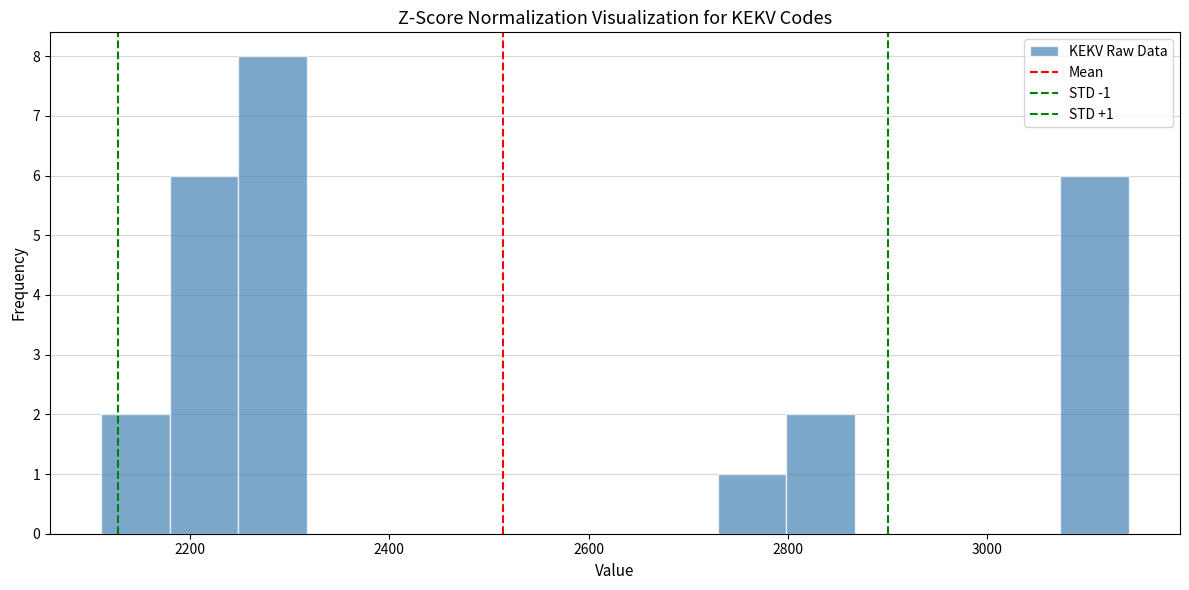

Read against the x-axis, roughly where is the centre of the tallest bar?

2280